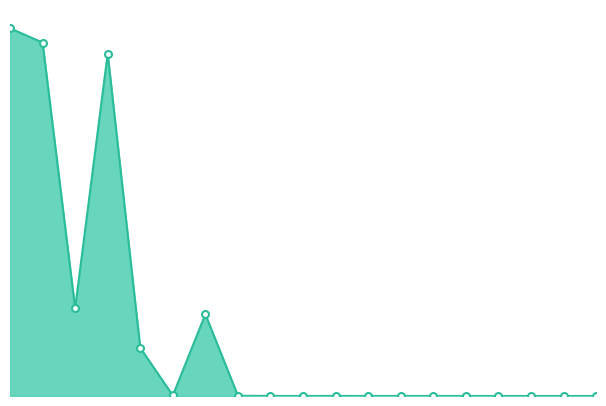

Does the chart have visible grid lines?

No